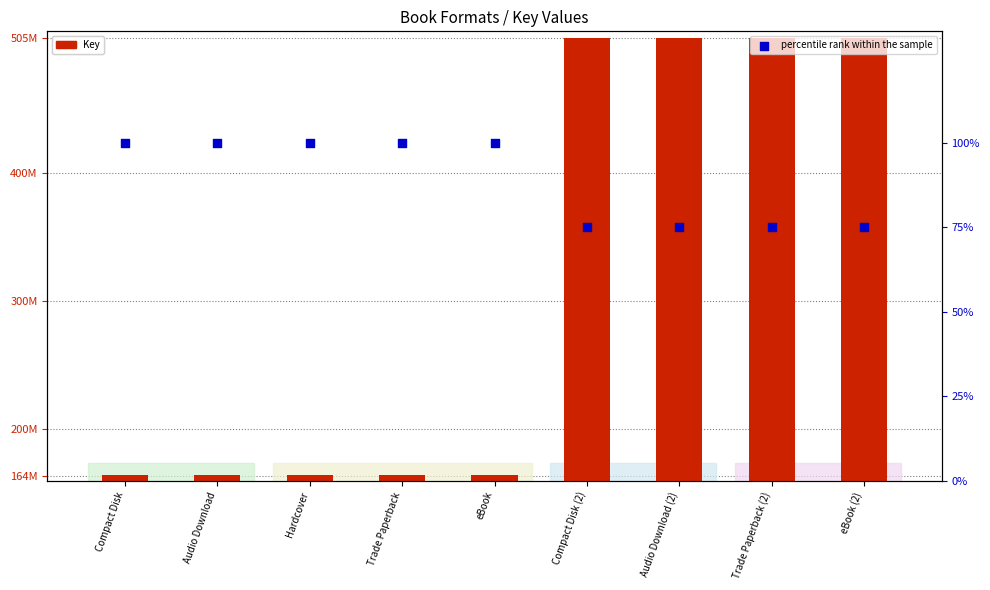

At which category is the sum across all series the highest?

Compact Disk (2)